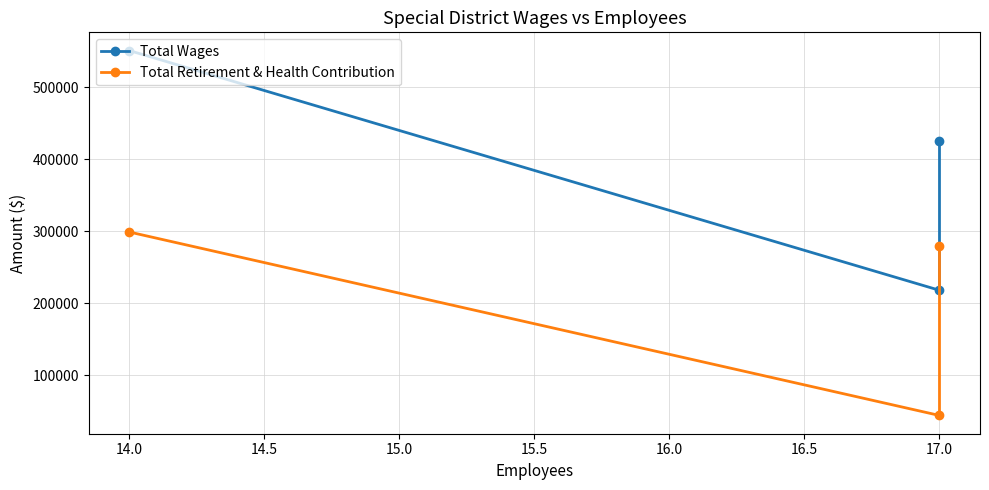

List the series in order of their overall mean, highest first.

Total Wages, Total Retirement & Health Contribution